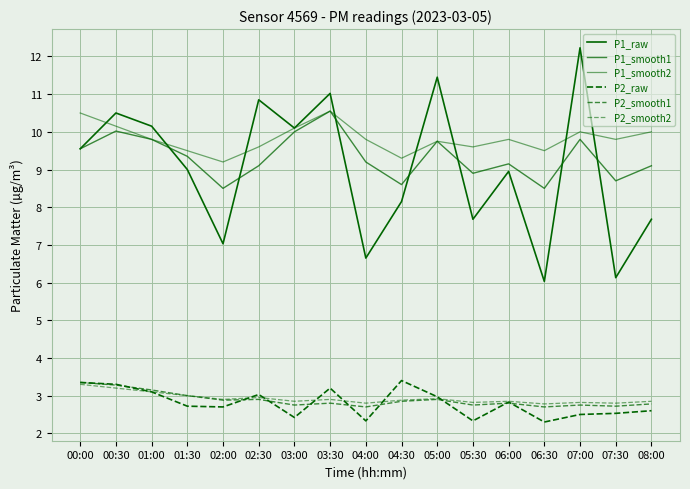

What is the maximum value shown in the chart?

12.2